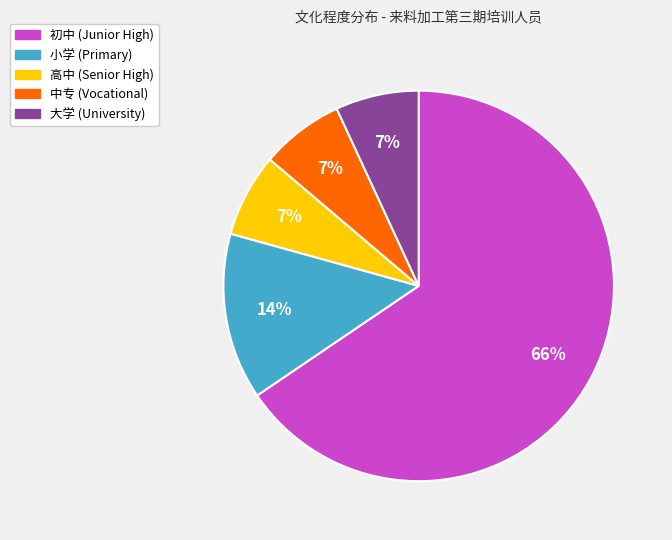

Is it true that 大学 is 1% of the pie?

False